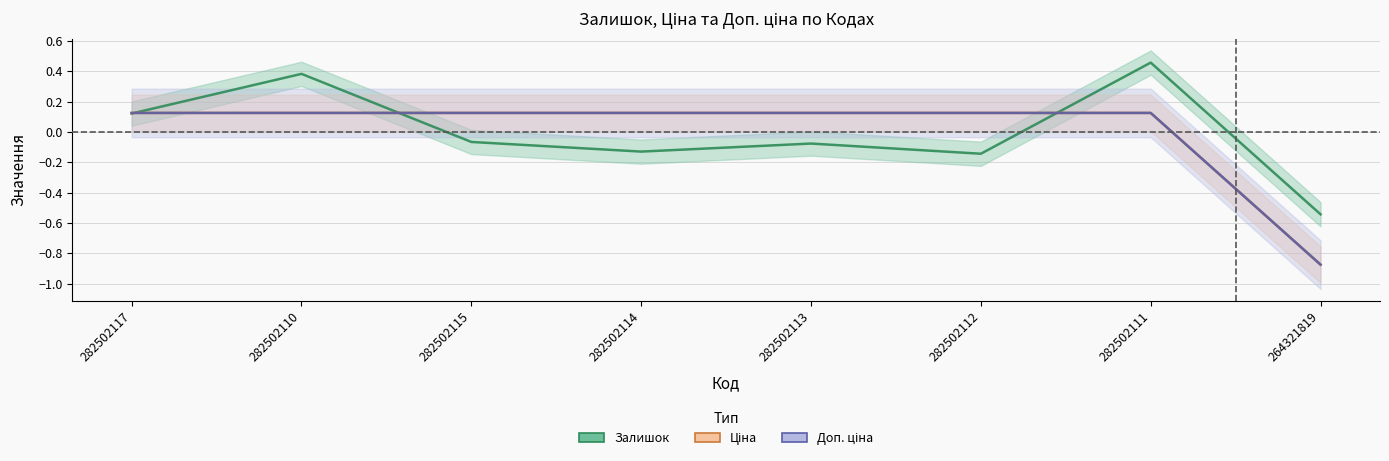

At 264321819, list the series in order from smallest to largest.

Ціна, Доп. ціна, Залишок